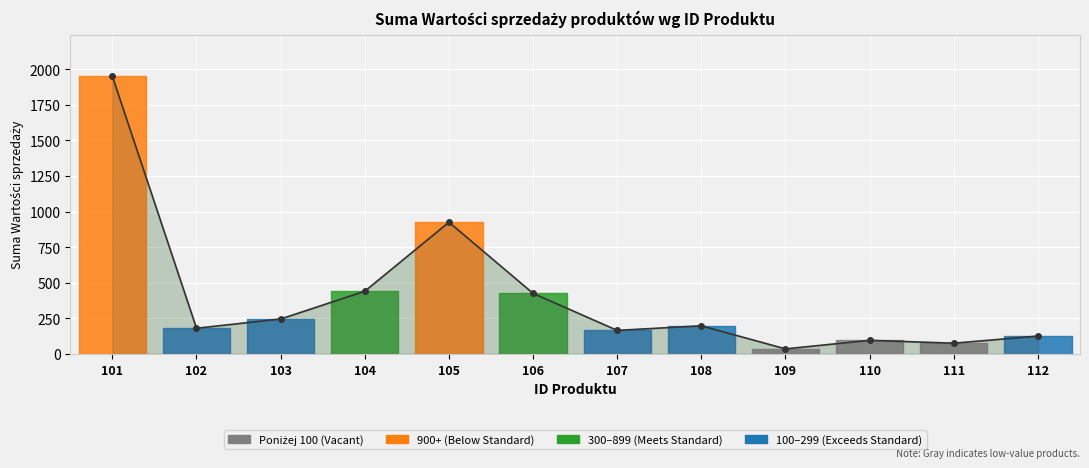

Is it true that the value at 104 is 440?

True